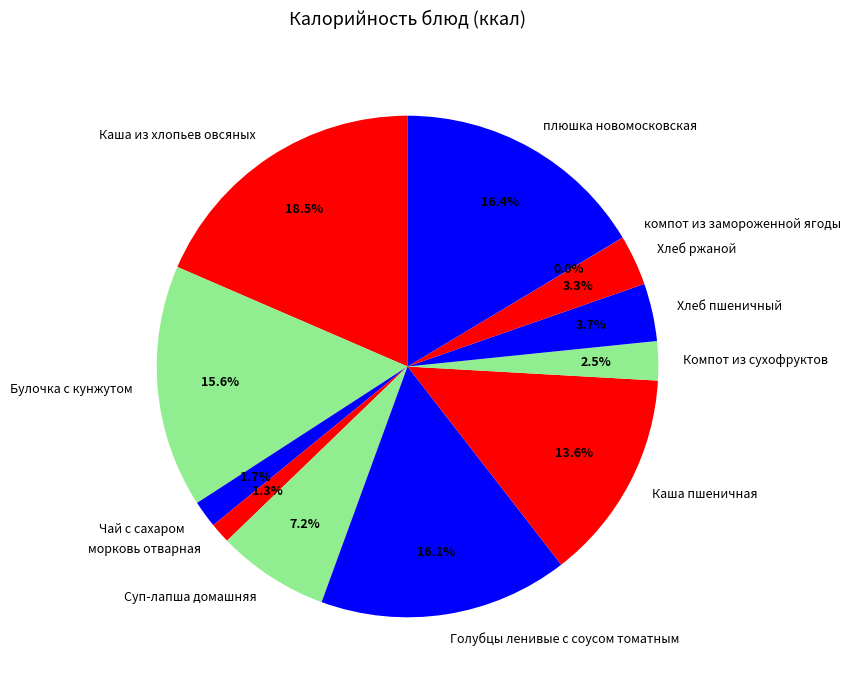

Which category has the biggest portion of the pie?

Каша из хлопьев овсяных